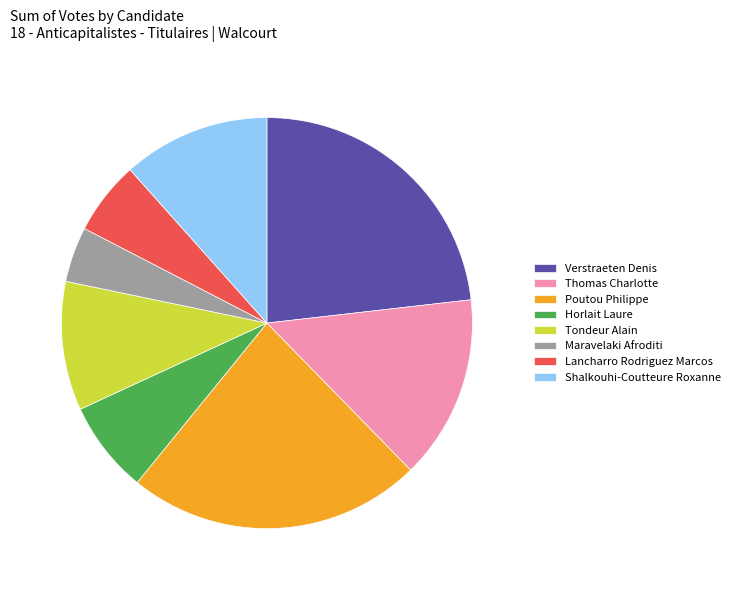

Does Horlait Laure account for over 50% of the chart?

No